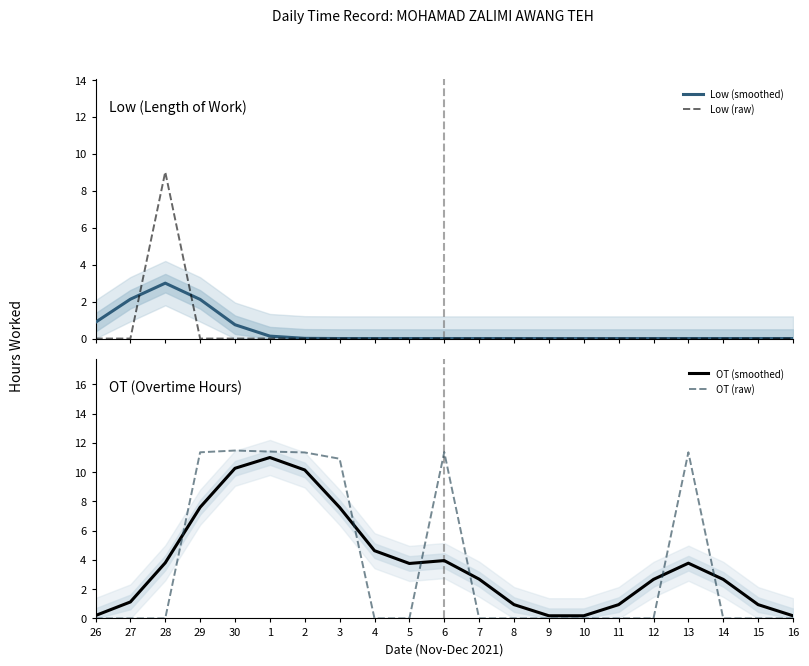

How many times do Low (smoothed) and OT (raw) cross each other?

1